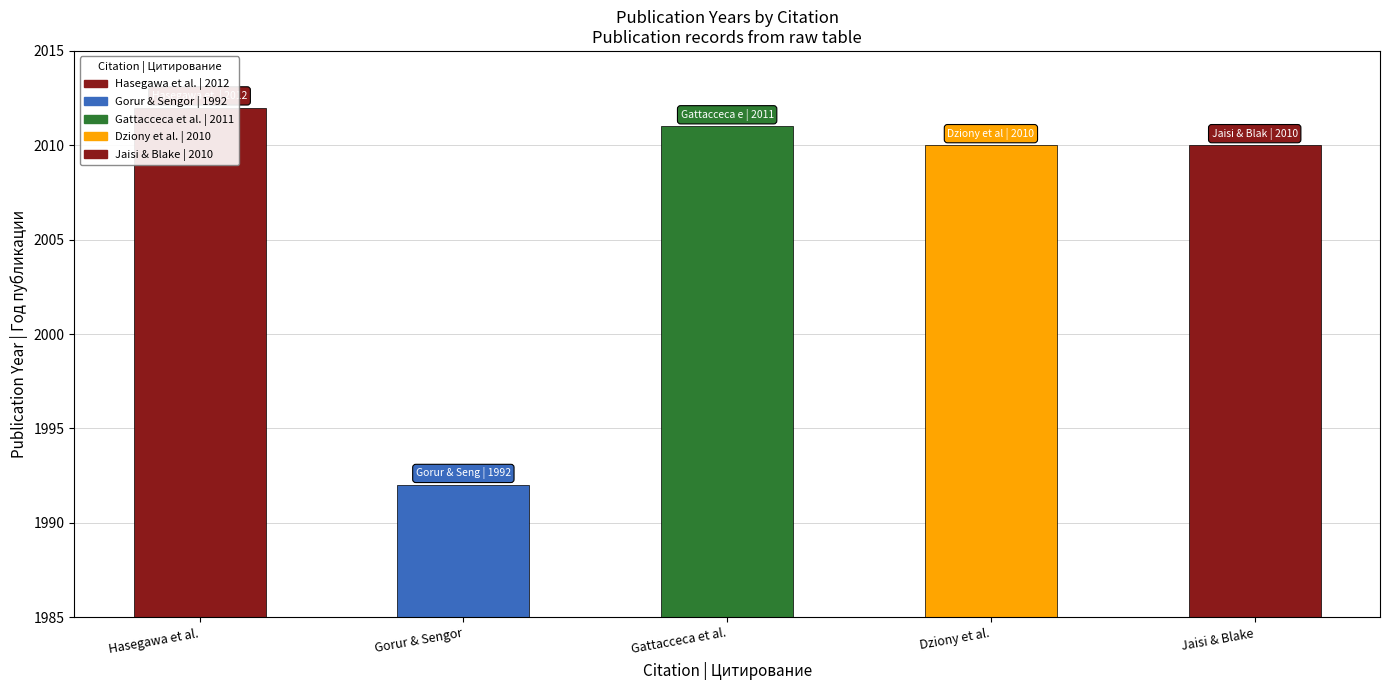

Which label corresponds to the smallest value in the chart?

Gorur & Sengor